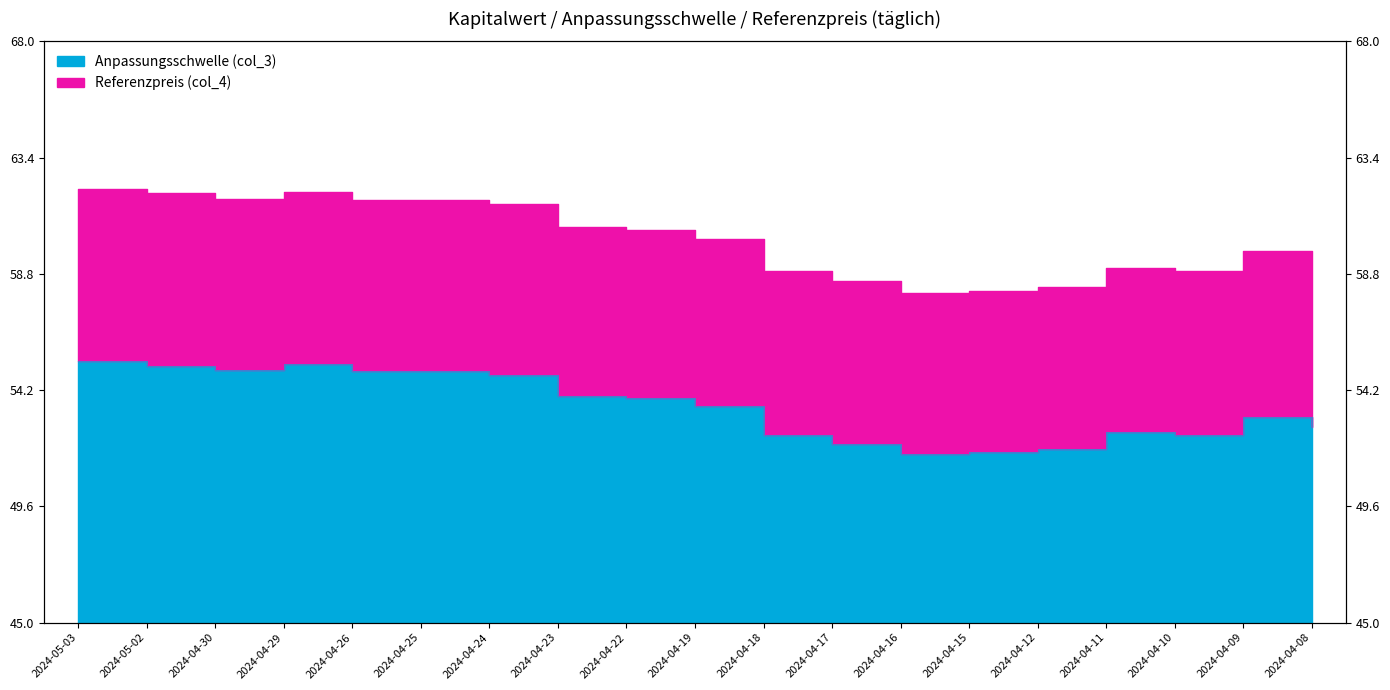

List the series in order of their peak value, lowest first.

Anpassungsschwelle (col_3), Referenzpreis (col_4)